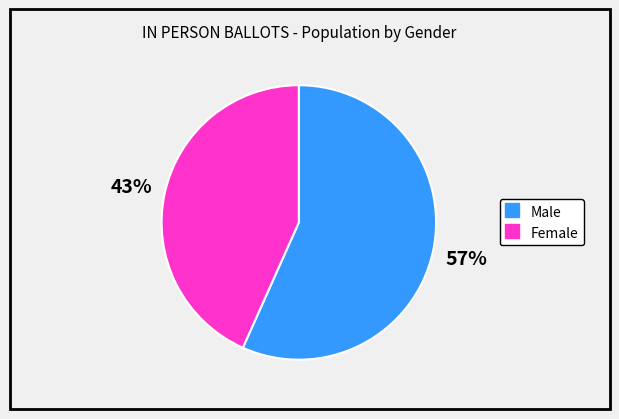

Which category has the biggest portion of the pie?

Male